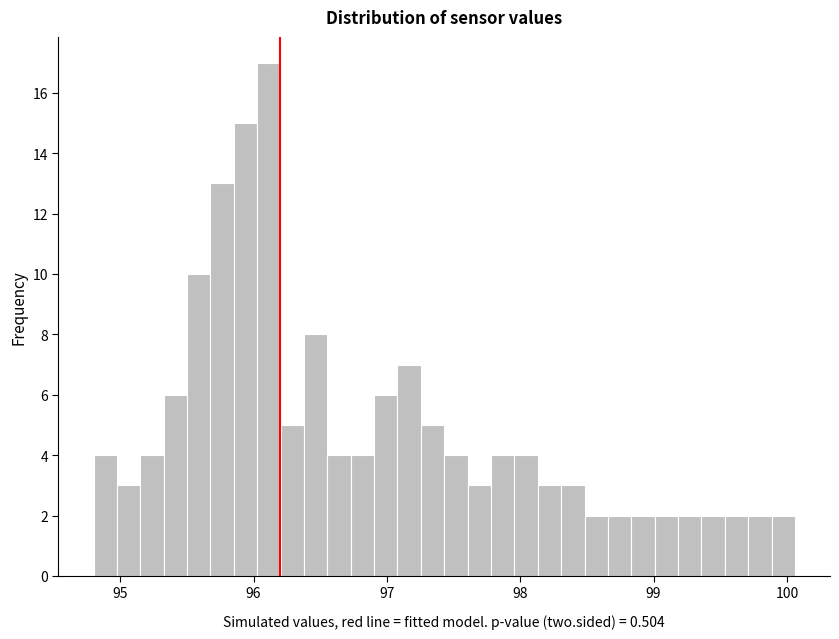

Read against the x-axis, roughly where is the centre of the tallest bar?

96.1